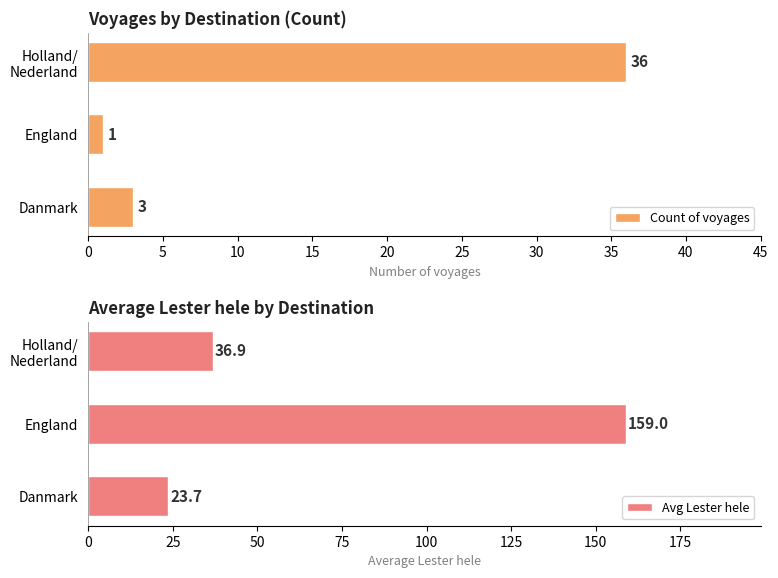

How many distinct data groups are displayed?

2